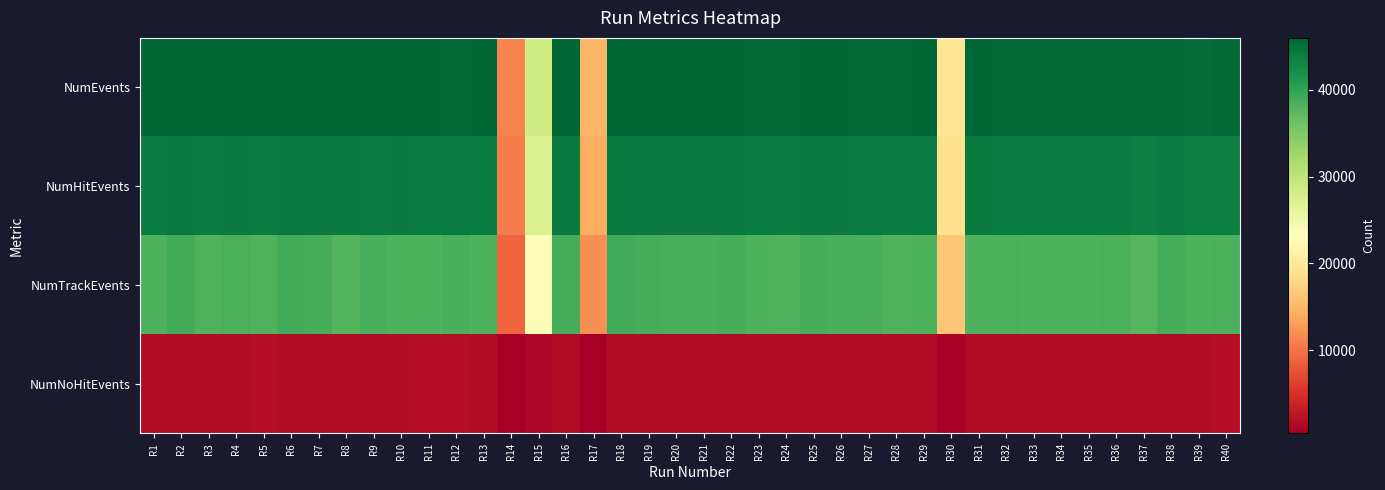

Between R2 and R29, which is larger?

R2